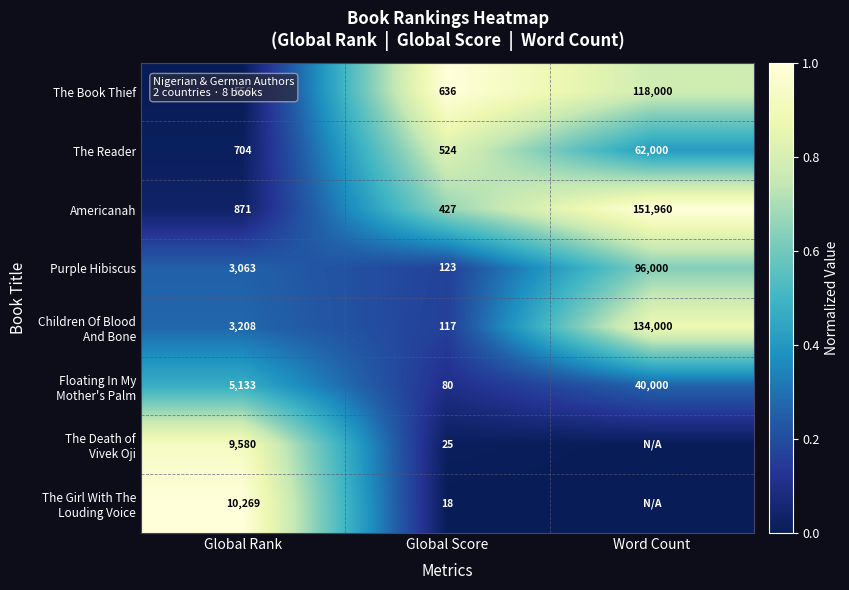

True or false: Purple Hibiscus has a value of 96000 at Word Count.

True